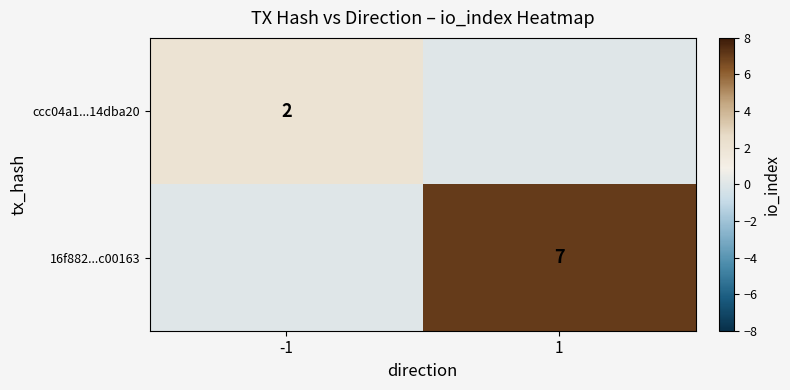

What is the total value across all series at -1?

2